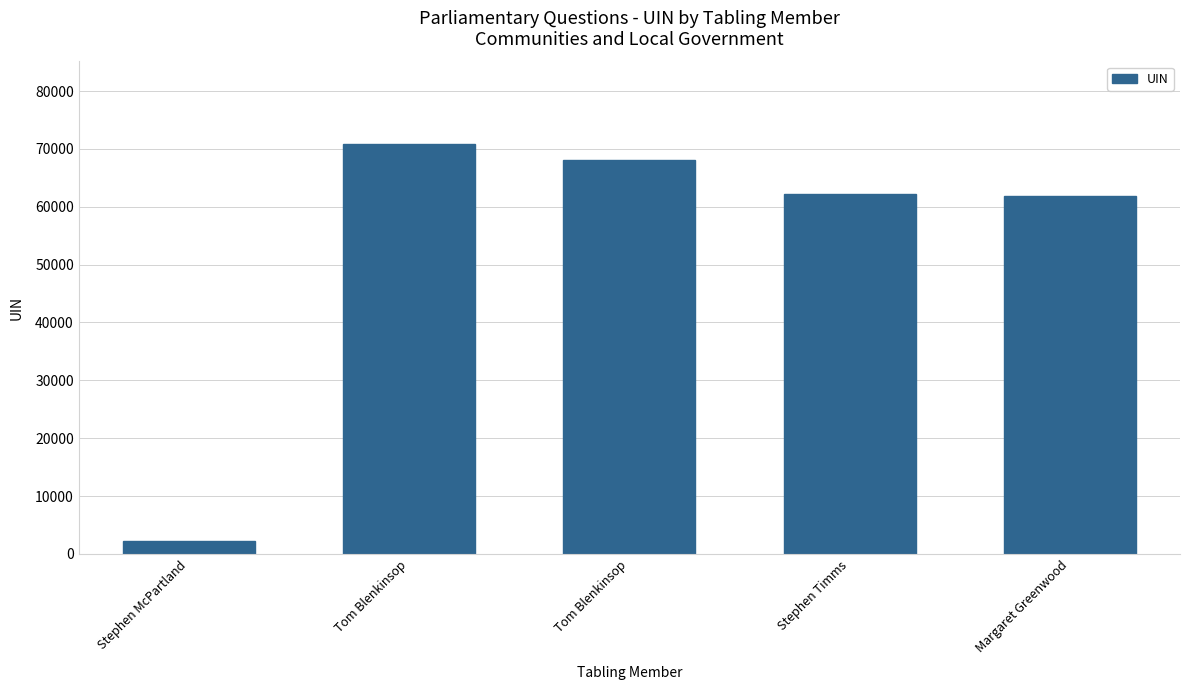

Where does the data first go above 62132?

Tom Blenkinsop